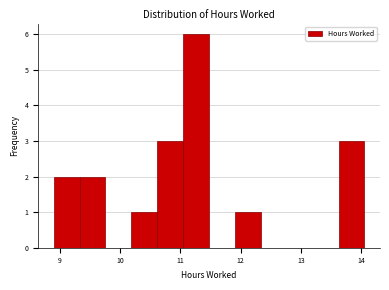

Reading left to right, list every bar in this chart as the range it spans on the x-axis followed by its height. Neither the bar edges nor the heights are printed on the chart, so give them approximately, as read against the axes.

8.9 to 9.3: 2
9.3 to 9.8: 2
9.8 to 10.2: 0
10.2 to 10.6: 1
10.6 to 11.0: 3
11.0 to 11.5: 6
11.5 to 11.9: 0
11.9 to 12.3: 1
12.3 to 12.8: 0
12.8 to 13.2: 0
13.2 to 13.6: 0
13.6 to 14.1: 3